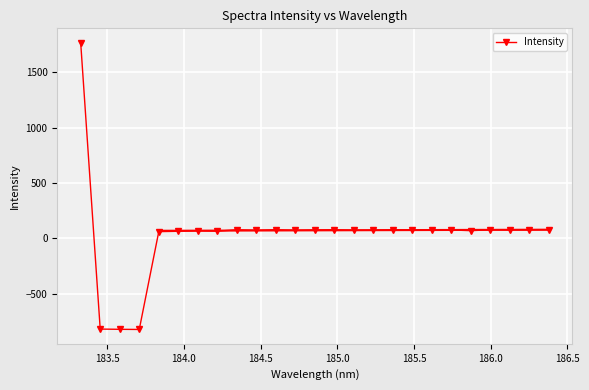

What is the maximum value for Intensity?

1768.1